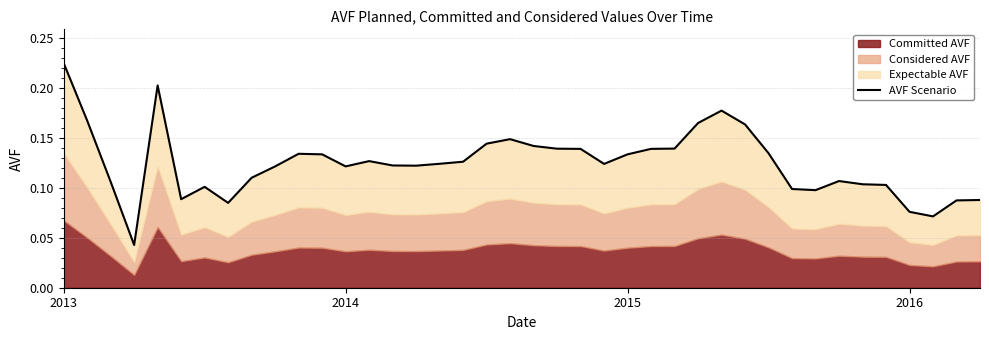

What is the average value?

0.1